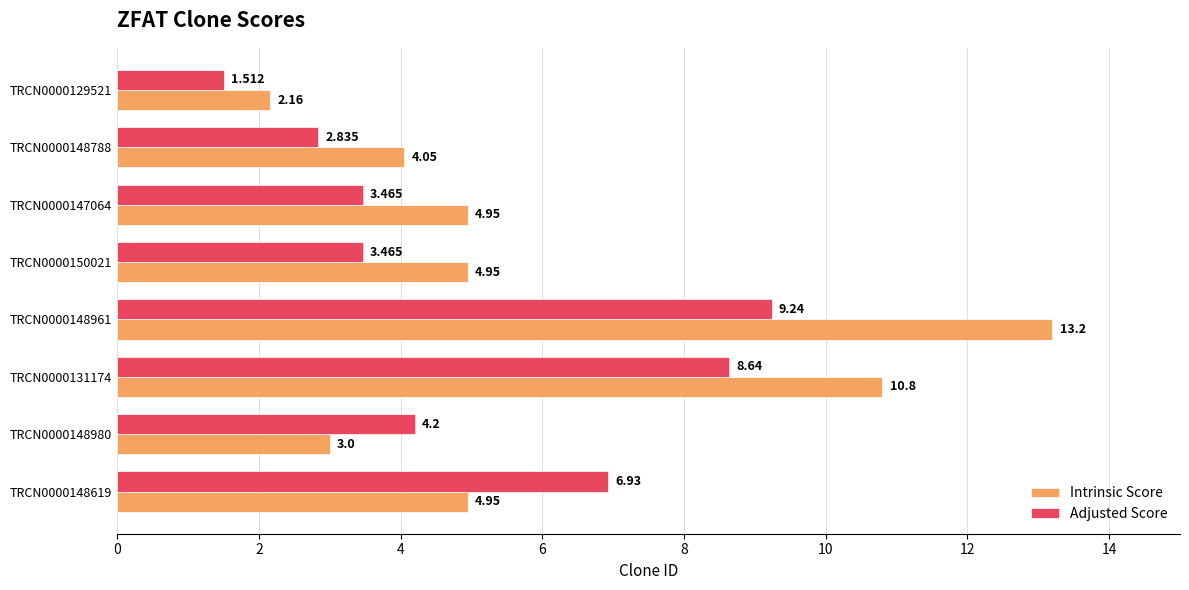

Which category has the lowest value in the Adjusted Score series?

TRCN0000129521